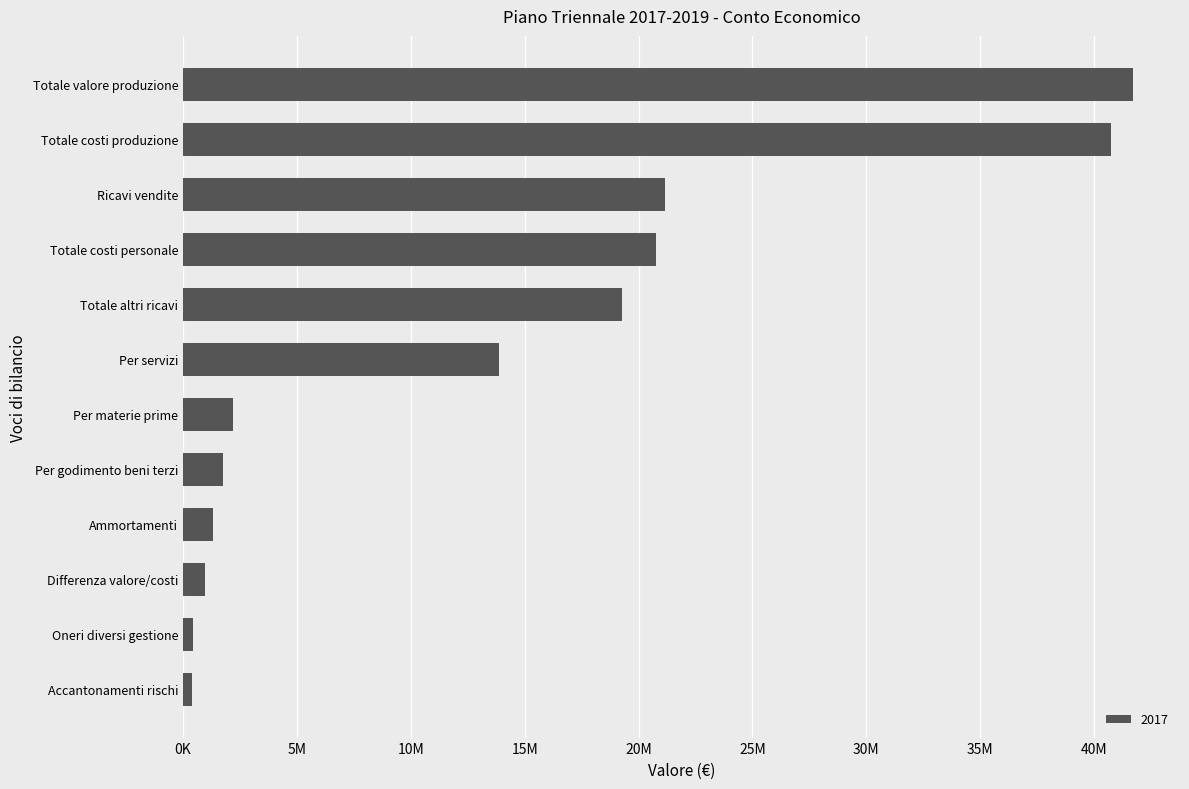

Does the chart contain any negative values?

No